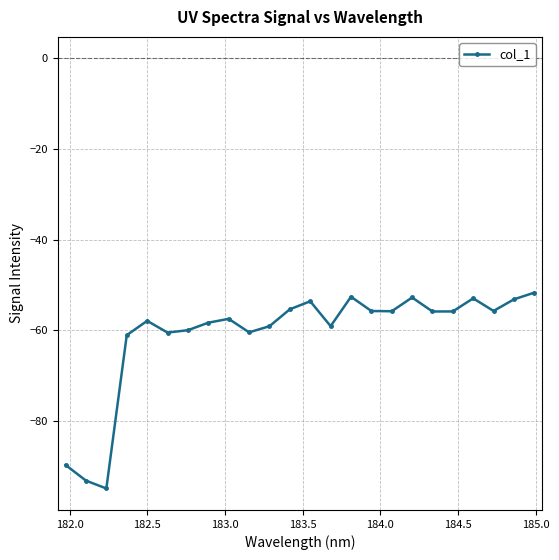

How many interior local valleys (lower than both neighbors) does the data have?

7